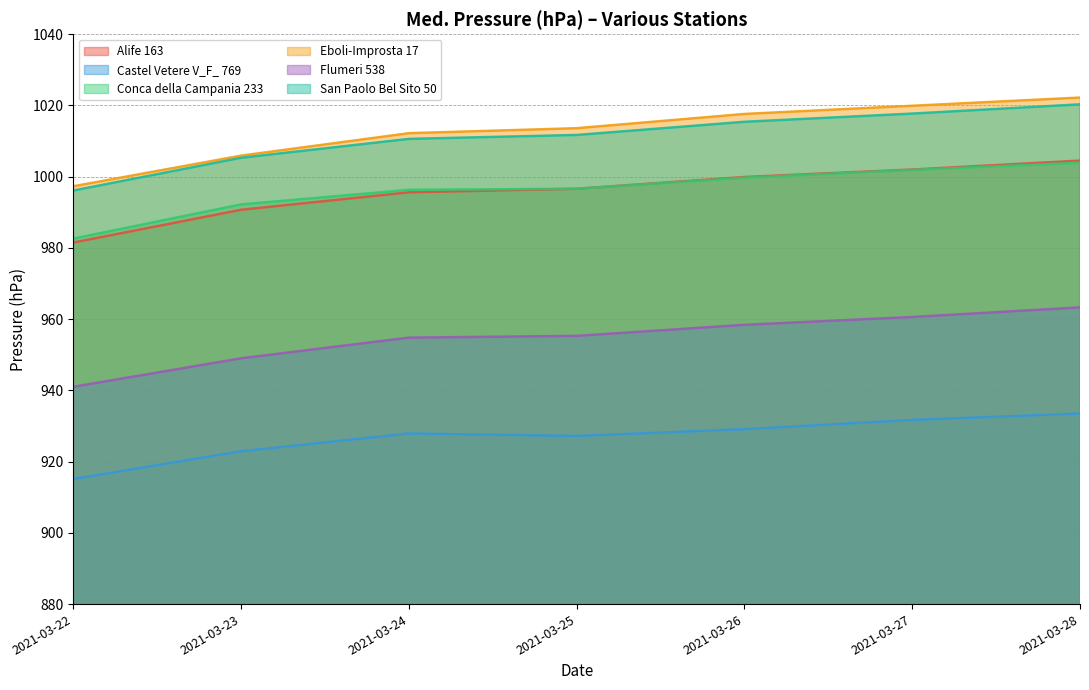

True or false: Conca della Campania 233 has a value of 1469.0 at 2021-03-22.

False